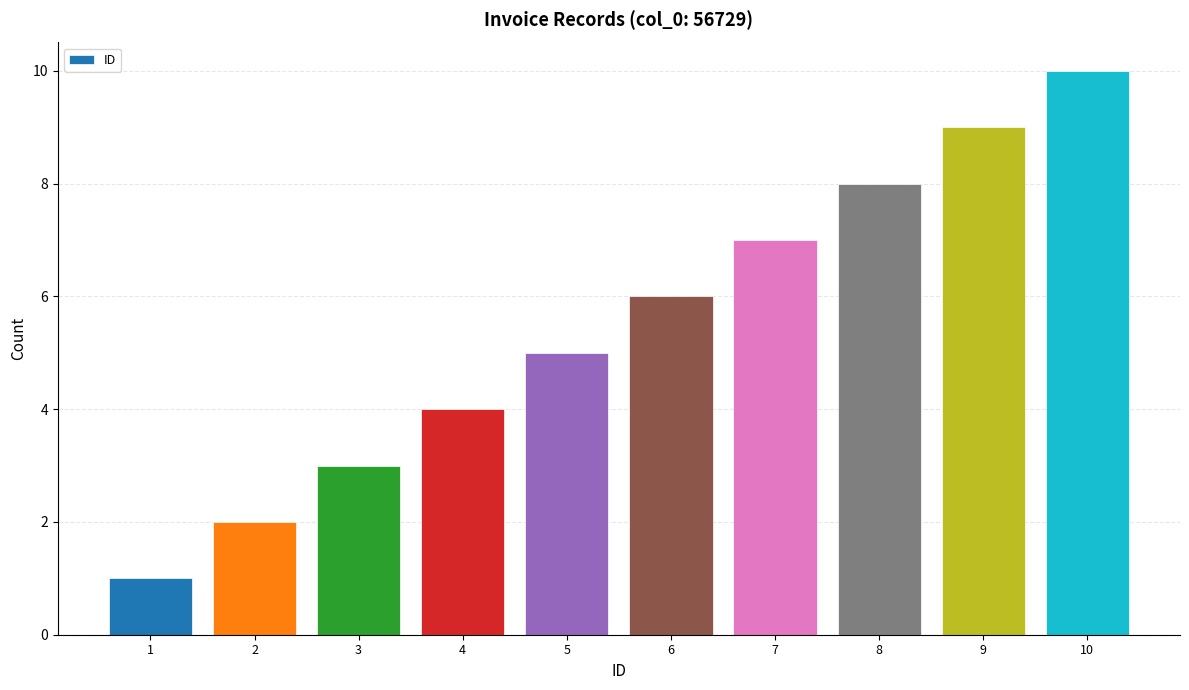

List the labels in order of value, smallest first.

1, 2, 3, 4, 5, 6, 7, 8, 9, 10